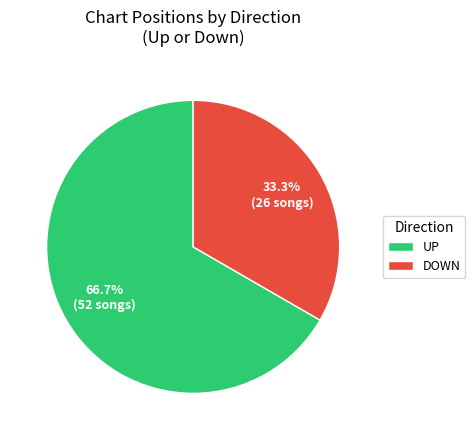

What is the majority slice?

UP